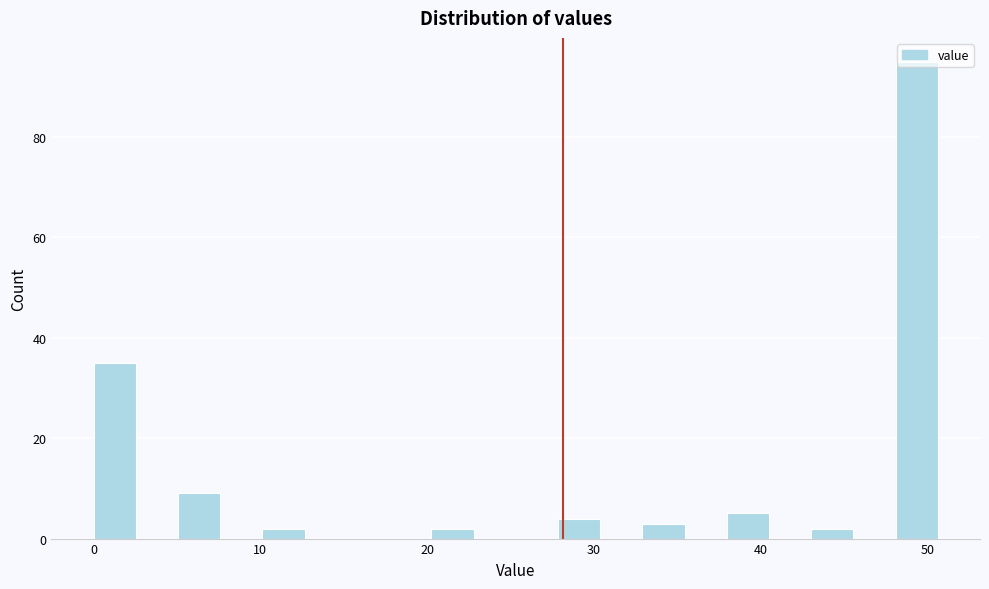

Read against the x-axis, roughly where is the centre of the tallest bar?

49